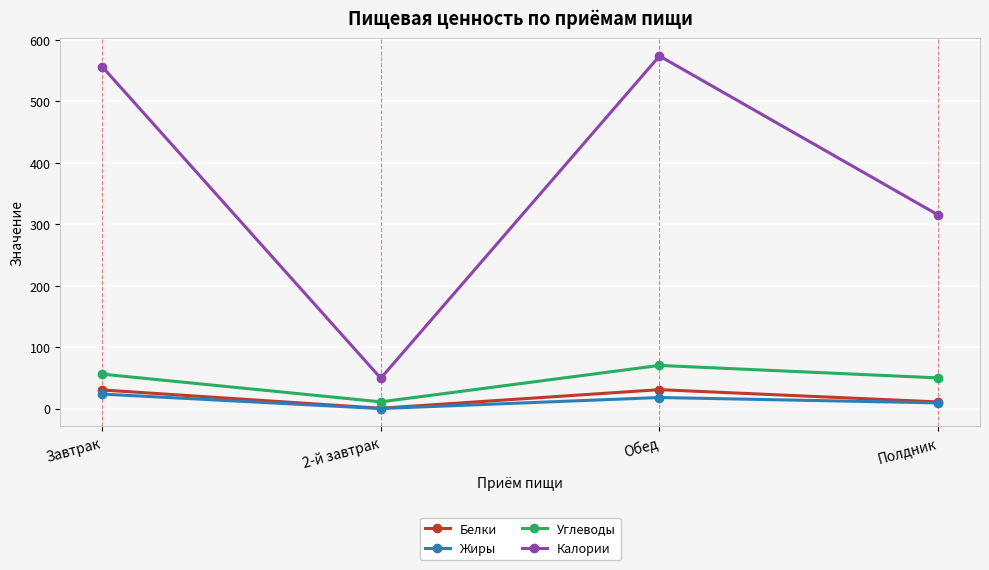

What is the difference between the maximum and second lowest values in the Белки series?

19.9